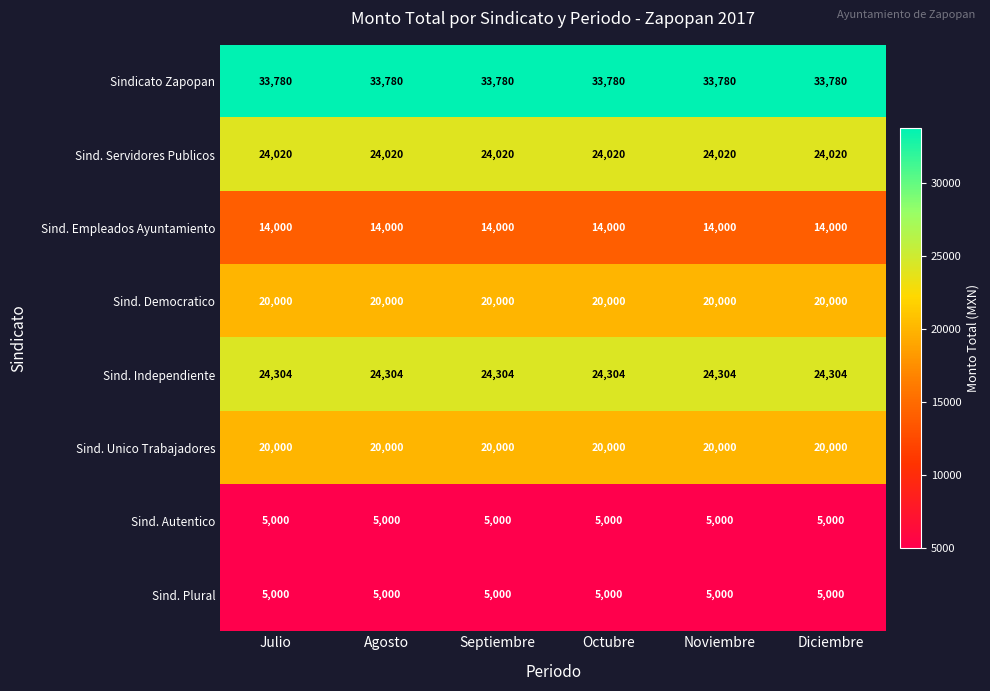

The Sindicato Zapopan series shows 55695 at Septiembre. True or false?

False